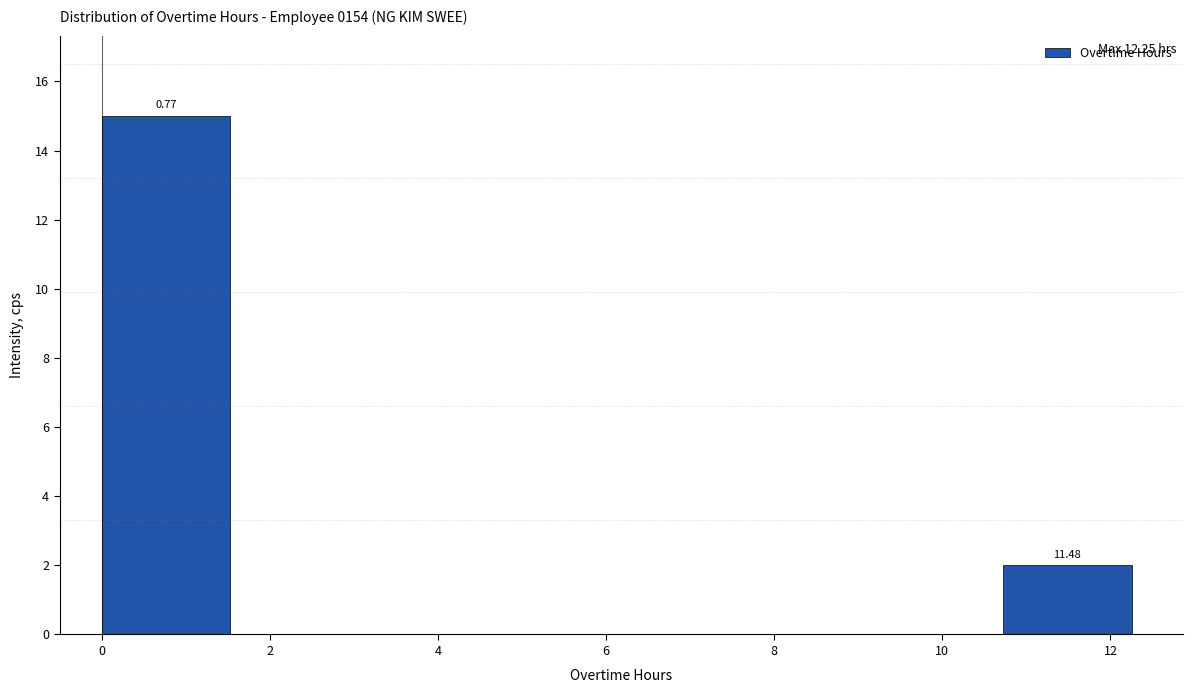

Over which range of the x-axis is the bar tallest?

0.0 to 1.6